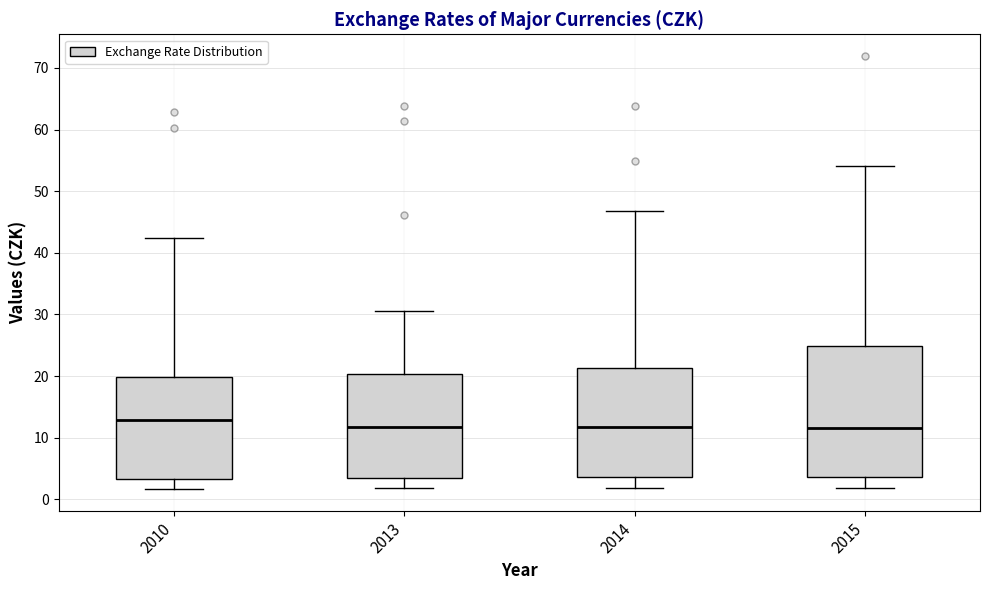

Reading left to right, transcribe this box plot: for each box, give where its median line is, the range the box spans, and where its two whiskers end, as read against the y-axis. The values are not printed on the chart, so give them approximately, as read against the axis.

2010: median 13, box 3 to 20, whiskers 2 to 42
2013: median 12, box 3 to 20, whiskers 2 to 31
2014: median 12, box 4 to 21, whiskers 2 to 47
2015: median 12, box 4 to 25, whiskers 2 to 54